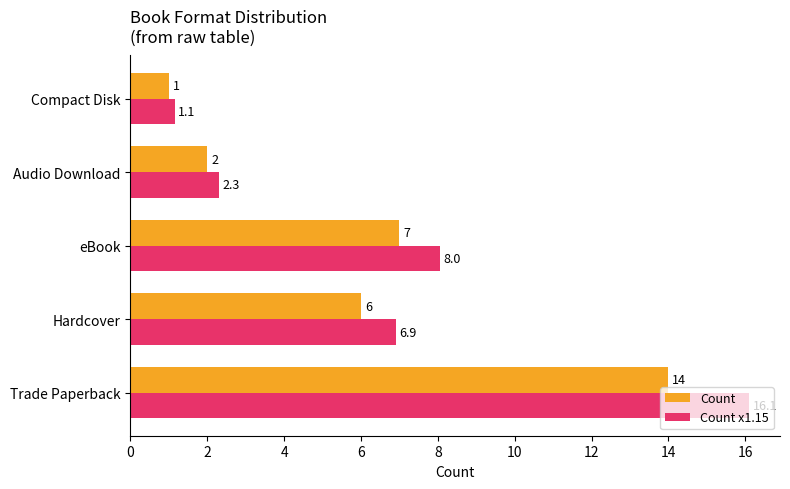

Rank the series by their maximum value, from lowest to highest.

Count, Count x1.15